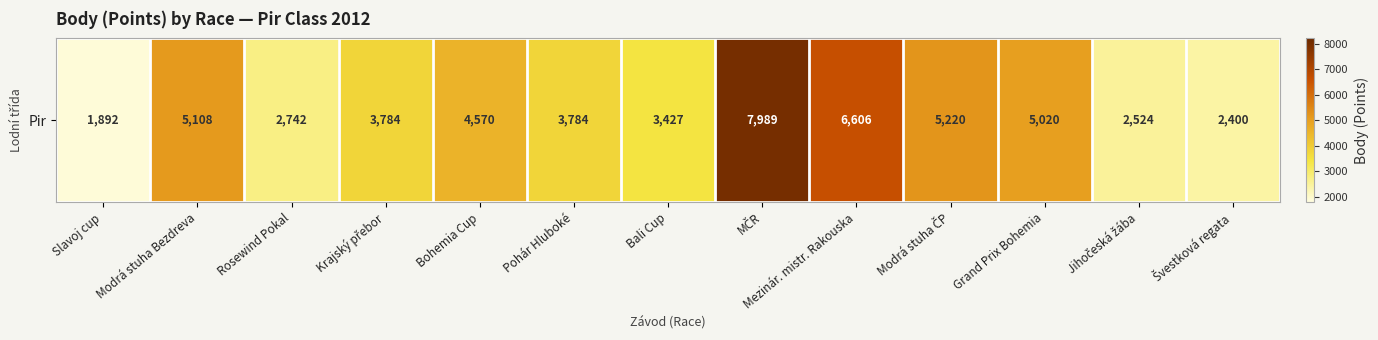

True or false: the data shows 2524 at Jihočeská žába.

True